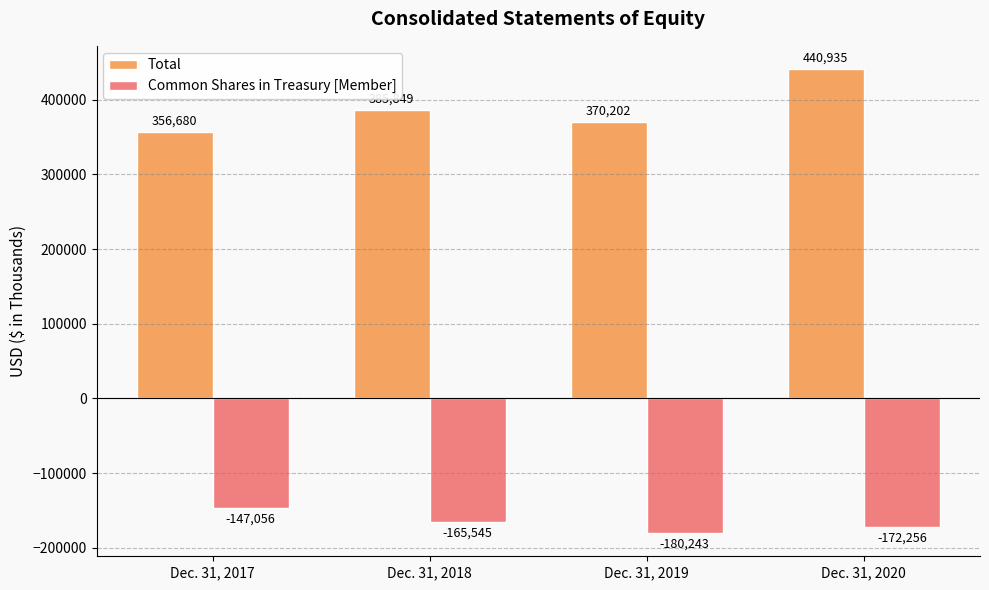

What are all the series names shown in the legend?

Total, Common Shares in Treasury [Member]